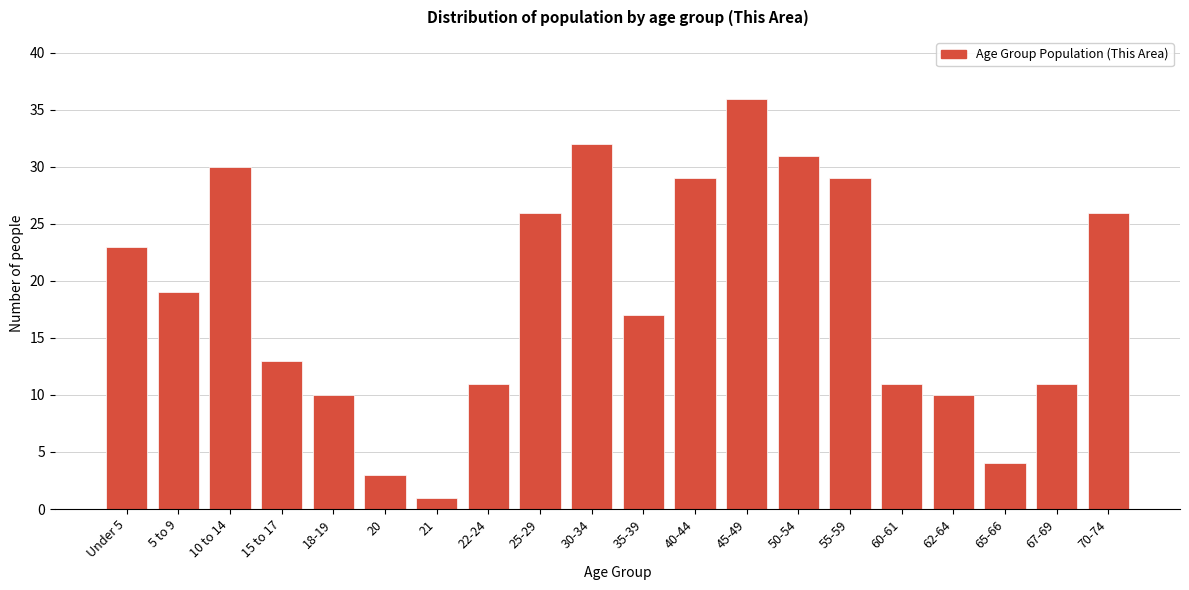

Reading left to right, transcribe all the data shown in this chart.

23	19	30	13	10	3	1	11	26	32	17	29	36	31	29	11	10	4	11	26